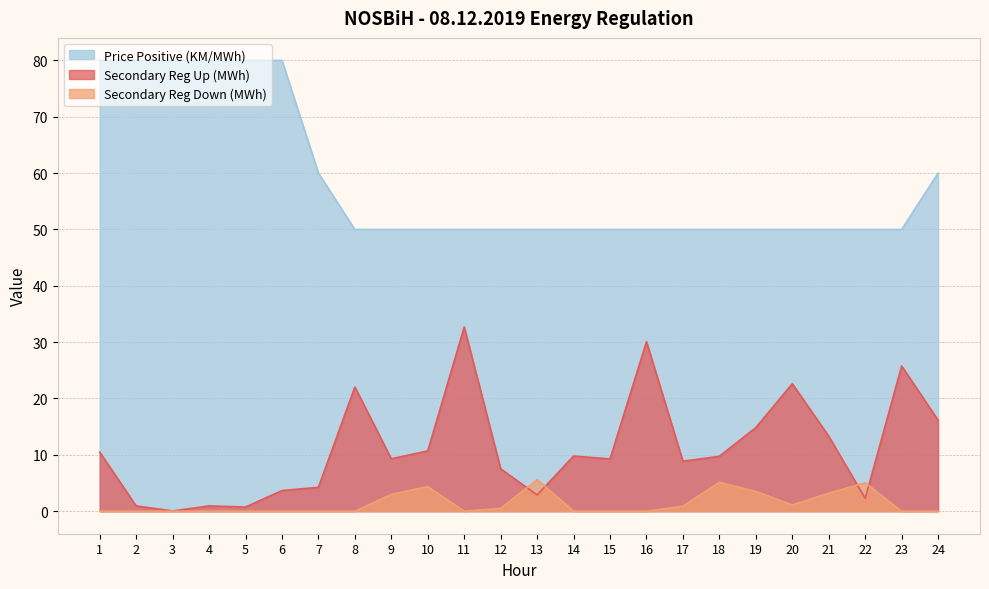

How many interior local valleys does the Secondary Reg Up (MWh) series have?

7